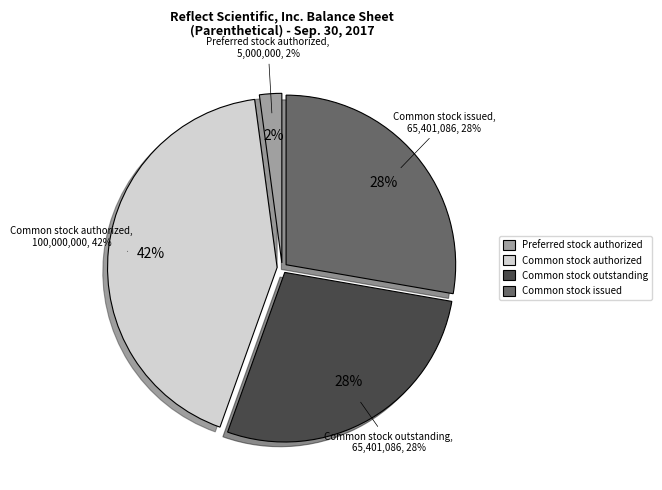

To the nearest percent, what is the difference between the Common stock issued and Preferred stock authorized slice percentages?

26%